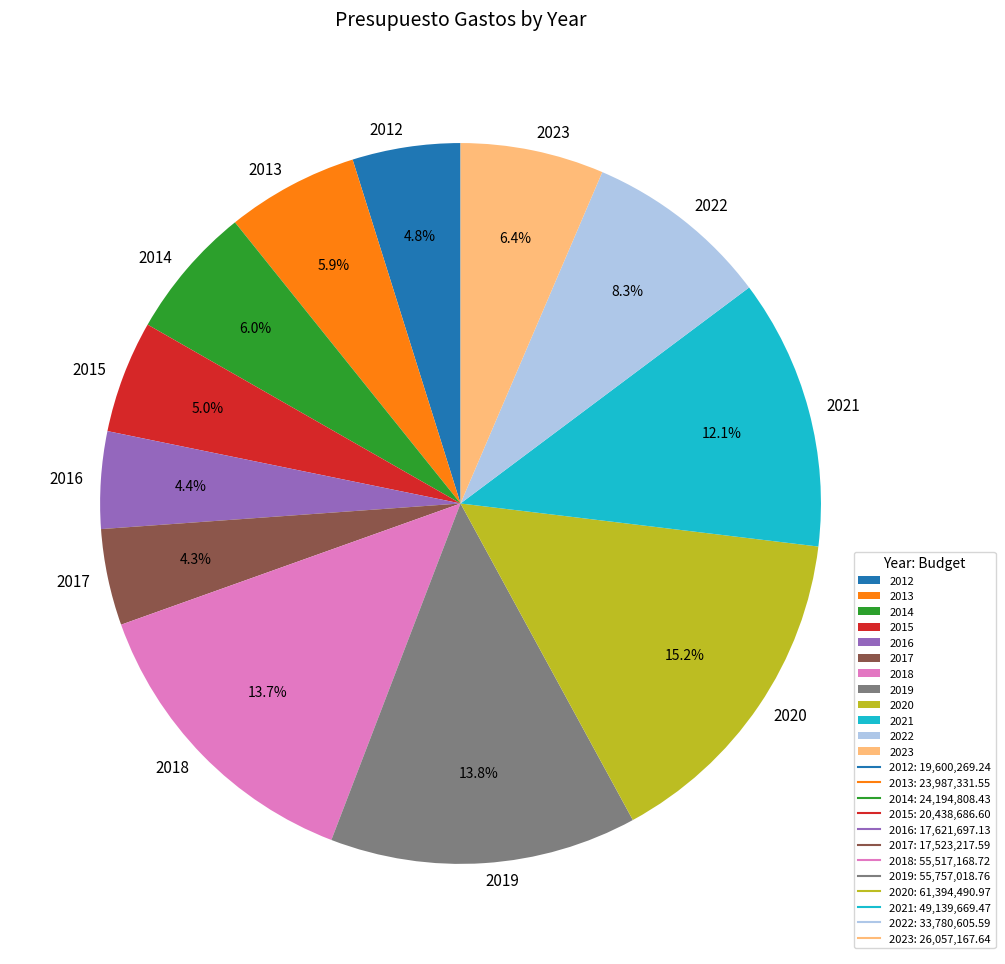

How many segments does this pie chart have?

12